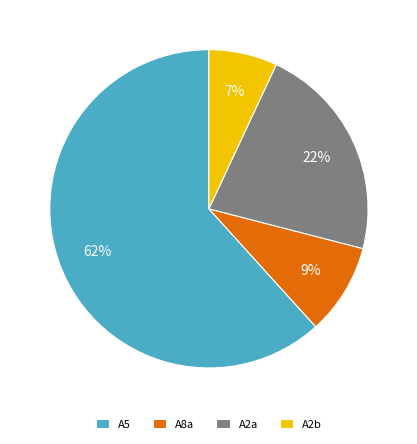

Is it true that A2b is 14% of the pie?

False